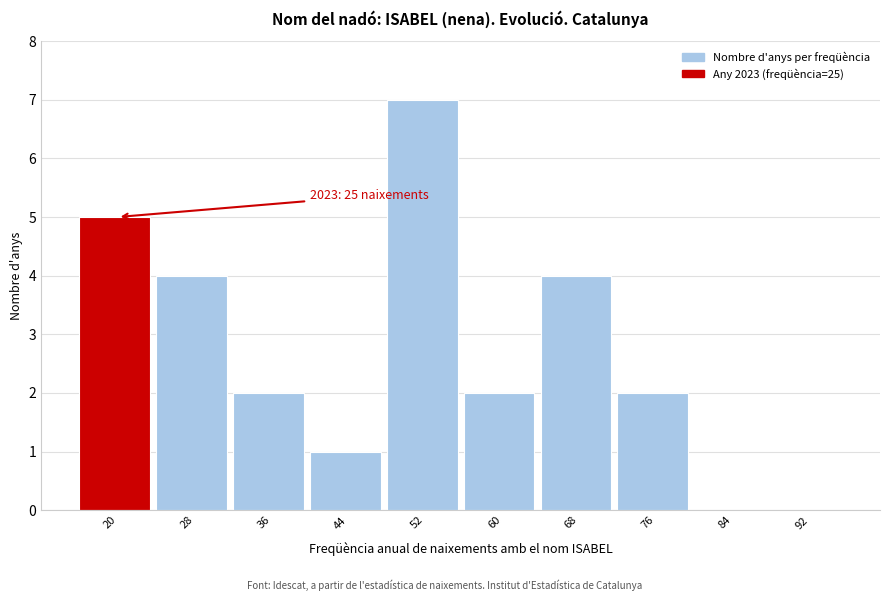

Reading left to right, what are all the values shown in this chart?

20=5	28=4	36=2	44=1	52=7	60=2	68=4	76=2	84=0	92=0